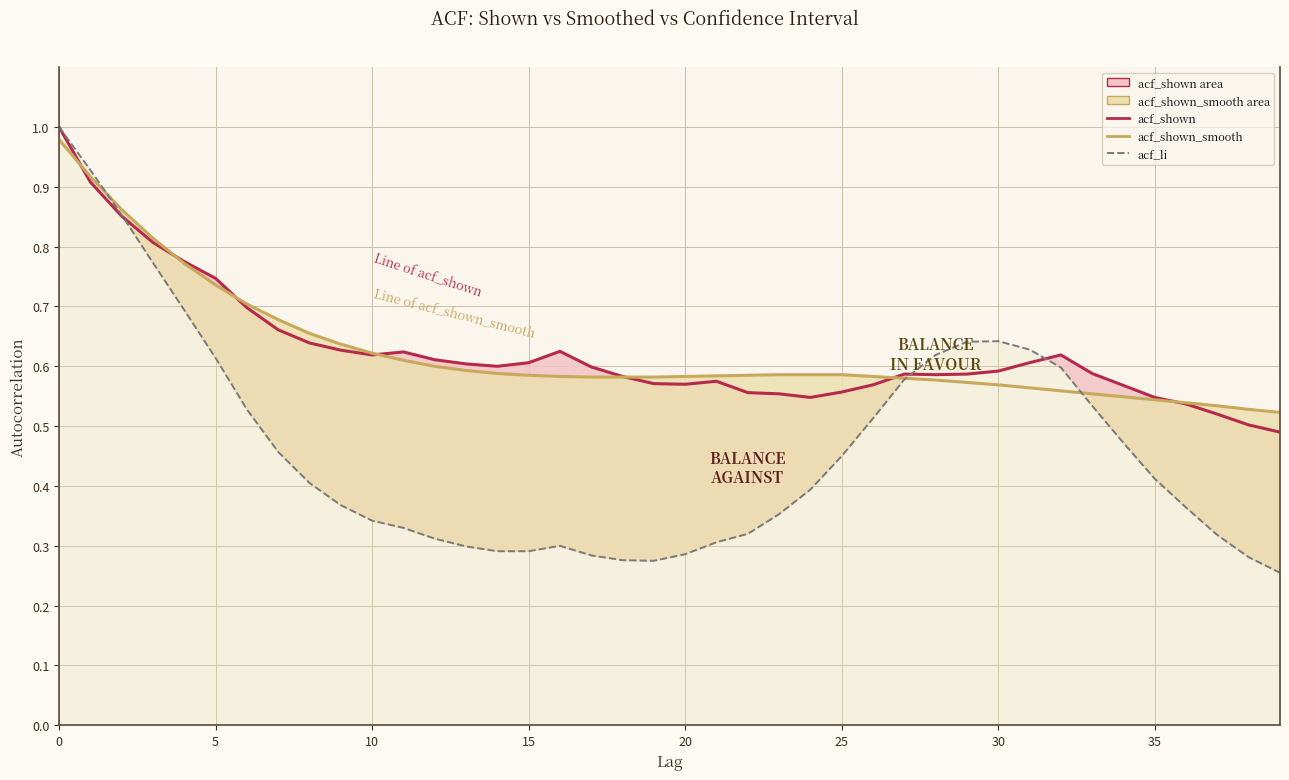

List the series in order of their peak value, highest first.

acf_shown, acf_li, acf_shown_smooth